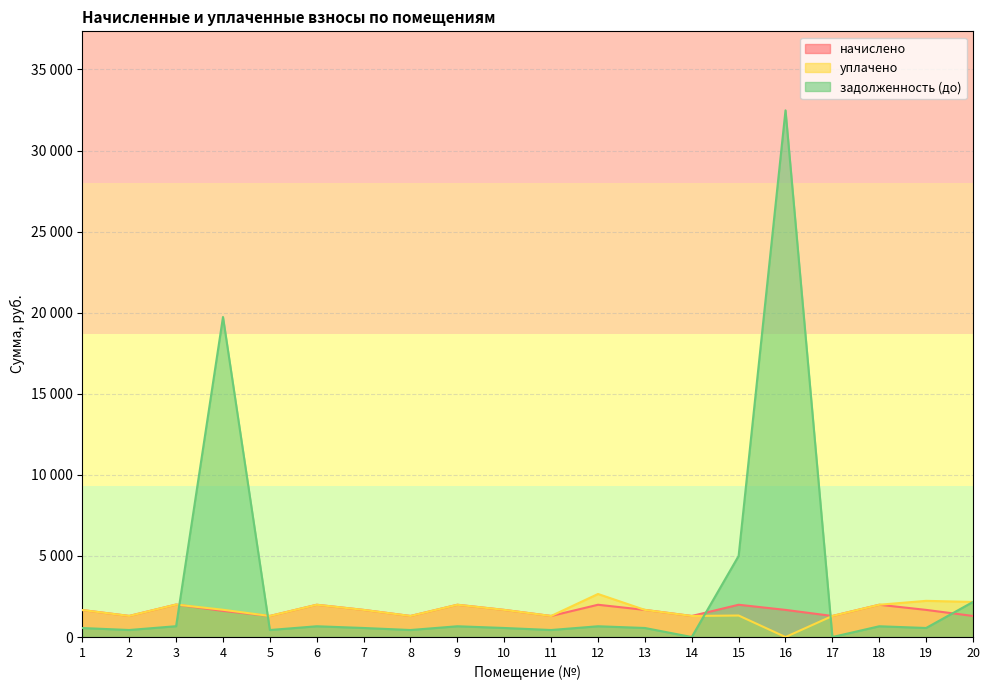

How many categories are shown in the chart?

20